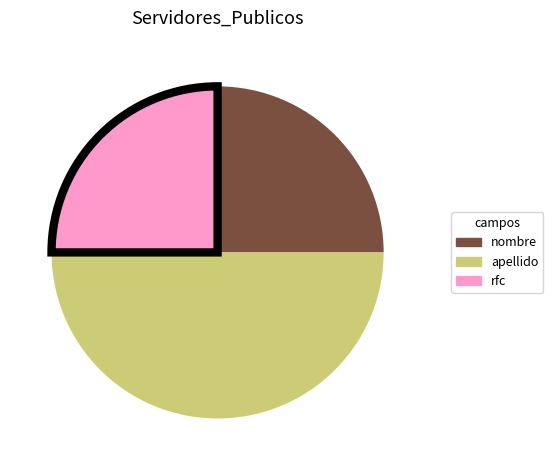

Is nombre the majority of the pie?

No